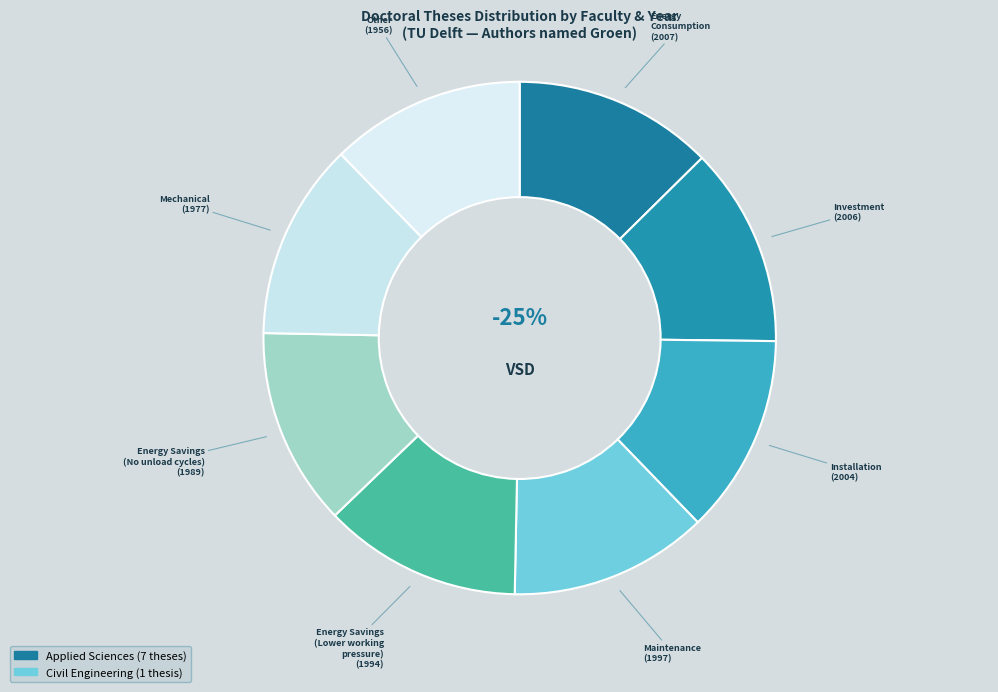

To the nearest percent, what is the combined percentage of Applied Sciences (2004) and Applied Sciences (2007)?

25%